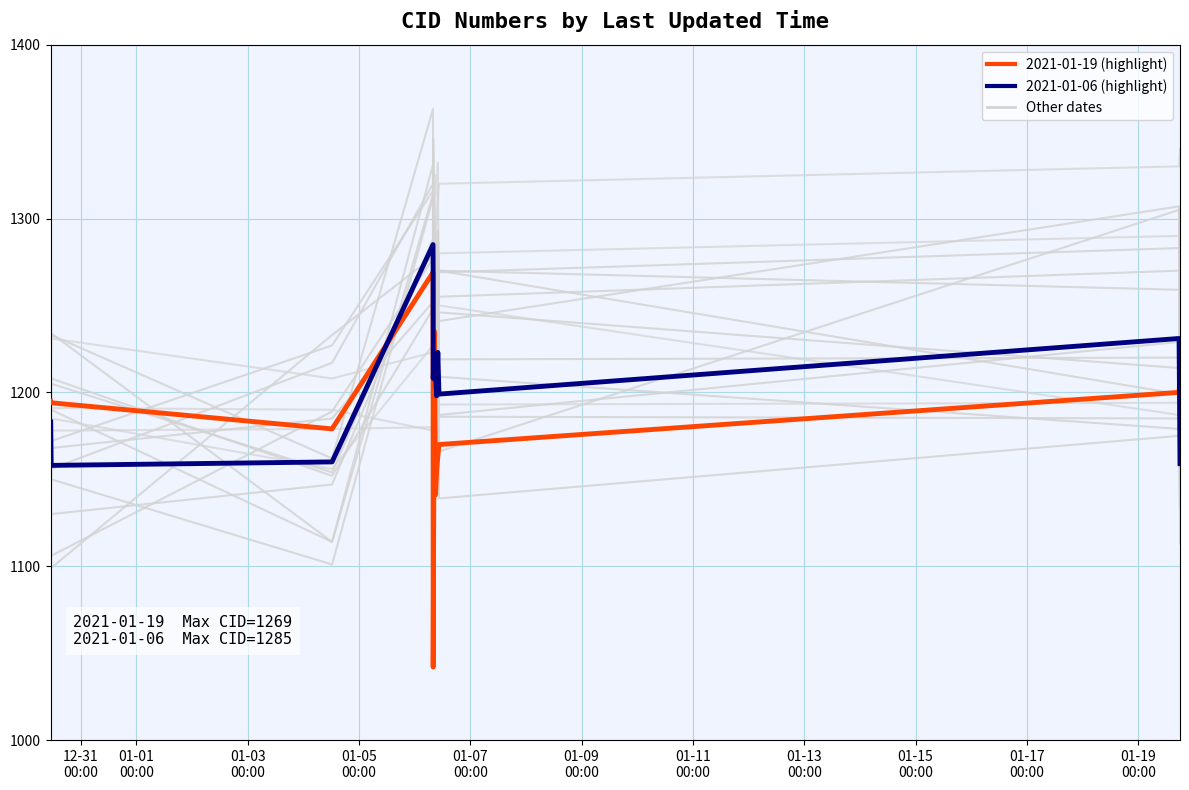

What is the highest value of the 2021-01-06 (highlight) series?

1285